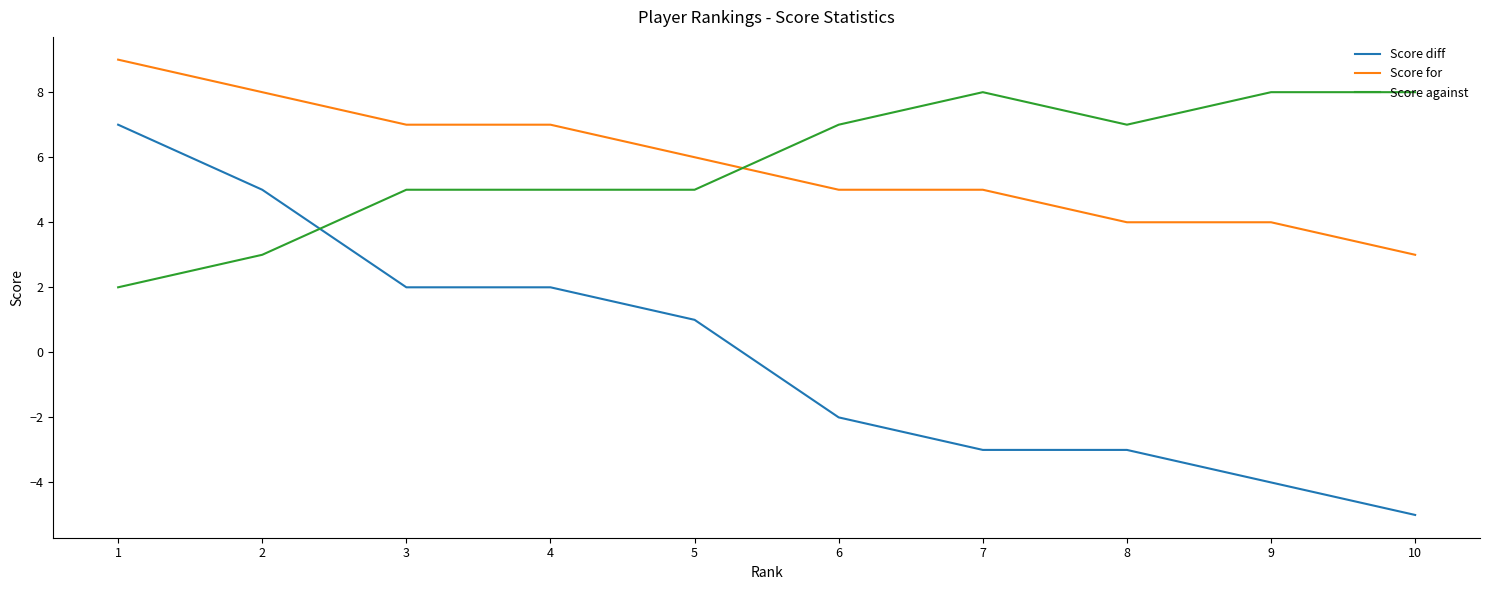

Where is Score for nearest to the value 6?

5